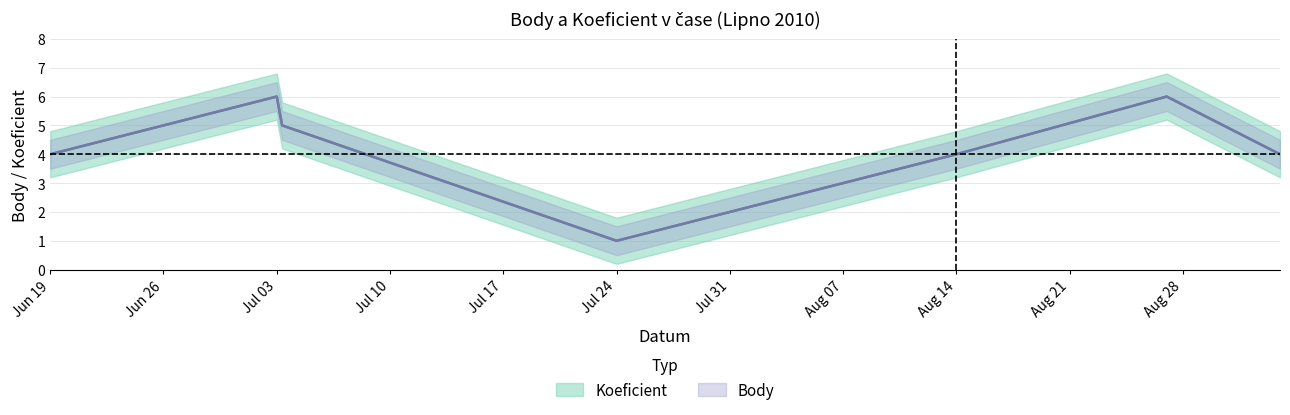

Count the number of categories in the chart.

7